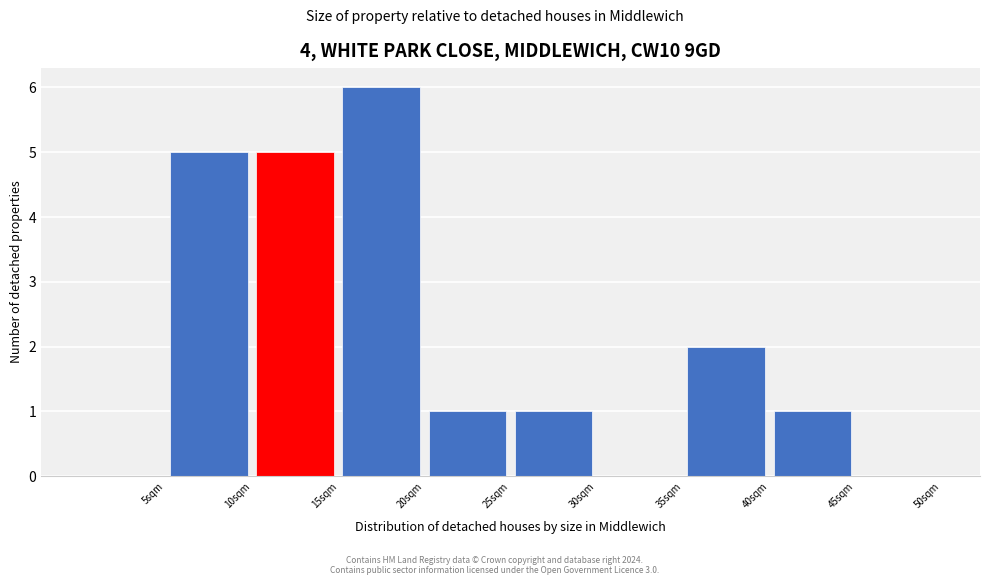

Which range on the x-axis has the tallest bar?

15 to 20